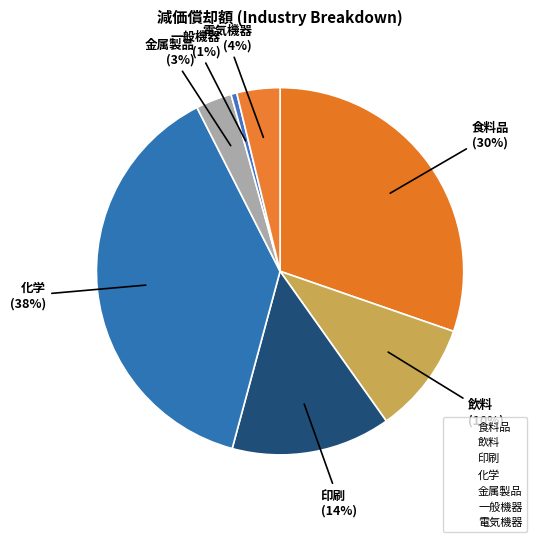

Combined, do 飲料 and 化学 account for over 50%?

No